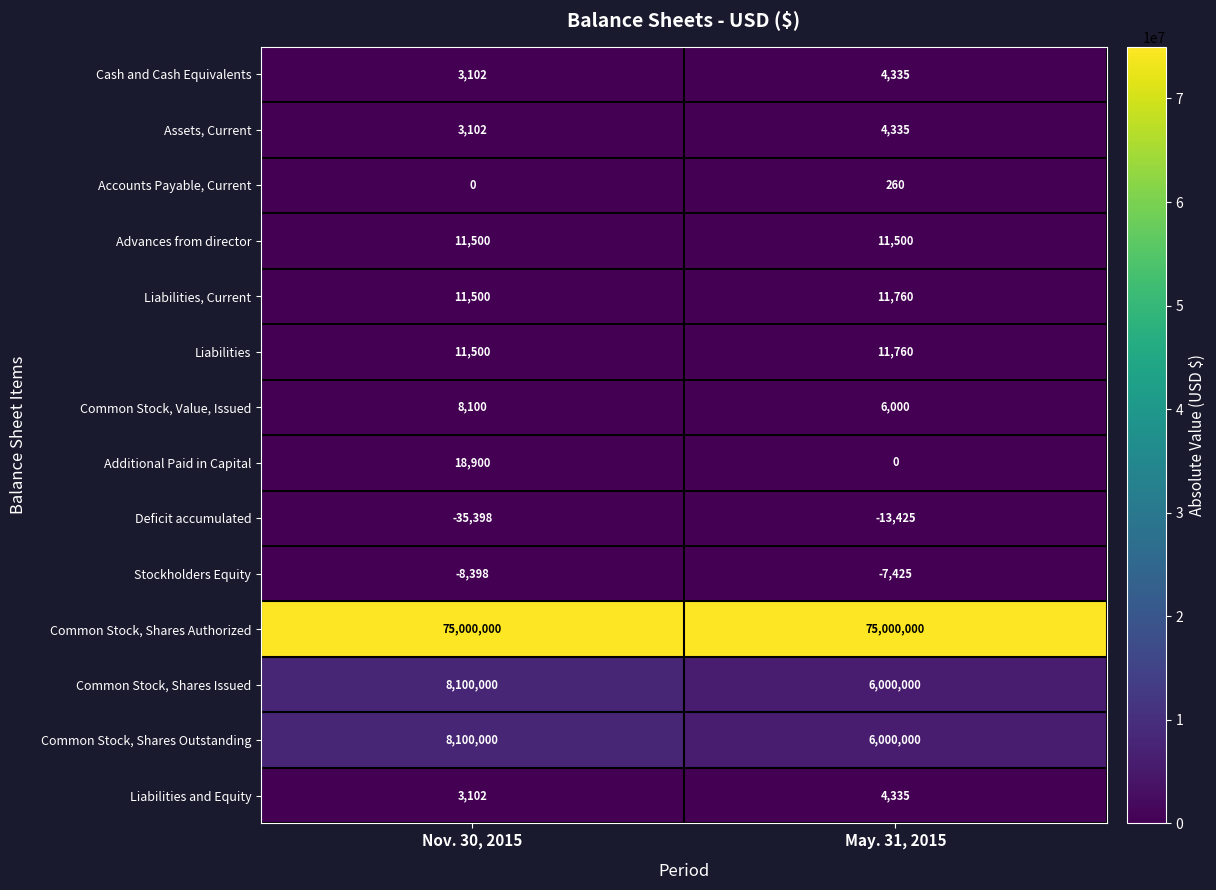

Reading right to left, list all the values displayed in this chart.

Cash and Cash Equivalents: May. 31, 2015=4335	Nov. 30, 2015=3102
Assets, Current: May. 31, 2015=4335	Nov. 30, 2015=3102
Accounts Payable, Current: May. 31, 2015=260	Nov. 30, 2015=0
Advances from director: May. 31, 2015=11500	Nov. 30, 2015=11500
Liabilities, Current: May. 31, 2015=11760	Nov. 30, 2015=11500
Liabilities: May. 31, 2015=11760	Nov. 30, 2015=11500
Common Stock, Value, Issued: May. 31, 2015=6000	Nov. 30, 2015=8100
Additional Paid in Capital: May. 31, 2015=0	Nov. 30, 2015=18900
Deficit accumulated: May. 31, 2015=-13425	Nov. 30, 2015=-35398
Stockholders Equity: May. 31, 2015=-7425	Nov. 30, 2015=-8398
Common Stock, Shares Authorized: May. 31, 2015=75000000	Nov. 30, 2015=75000000
Common Stock, Shares Issued: May. 31, 2015=6000000	Nov. 30, 2015=8100000
Common Stock, Shares Outstanding: May. 31, 2015=6000000	Nov. 30, 2015=8100000
Liabilities and Equity: May. 31, 2015=4335	Nov. 30, 2015=3102